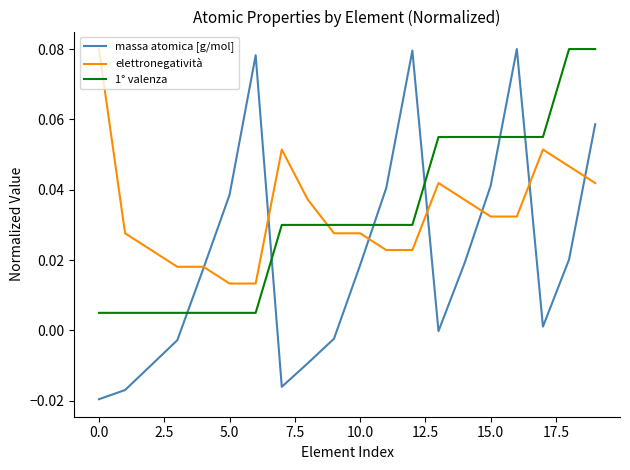

How many lines are shown in the chart?

3